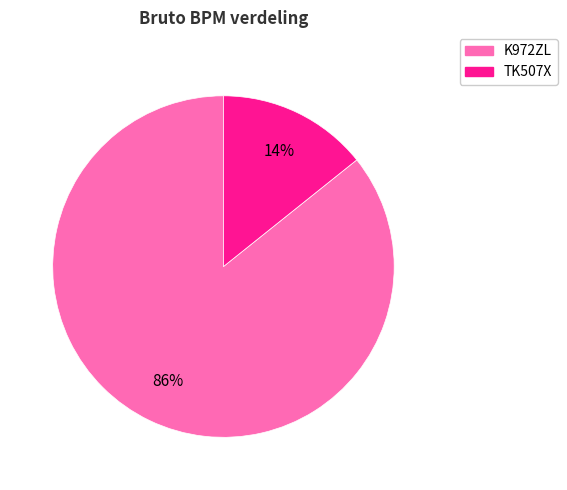

What percentage is the TK507X slice, to the nearest percent?

14%